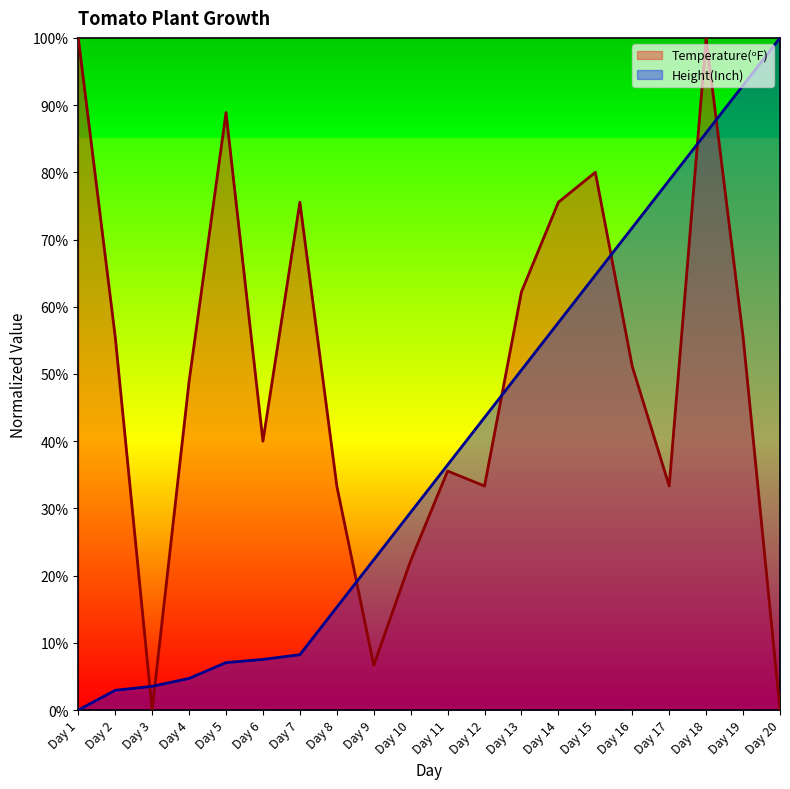

The value of Height(Inch) at Day 8 is 7.5. True or false?

False